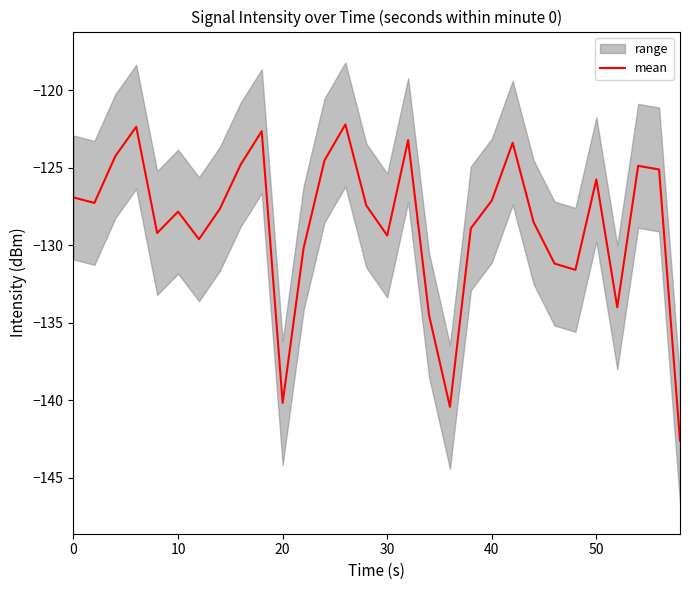

What is the minimum value for mean?

-142.6